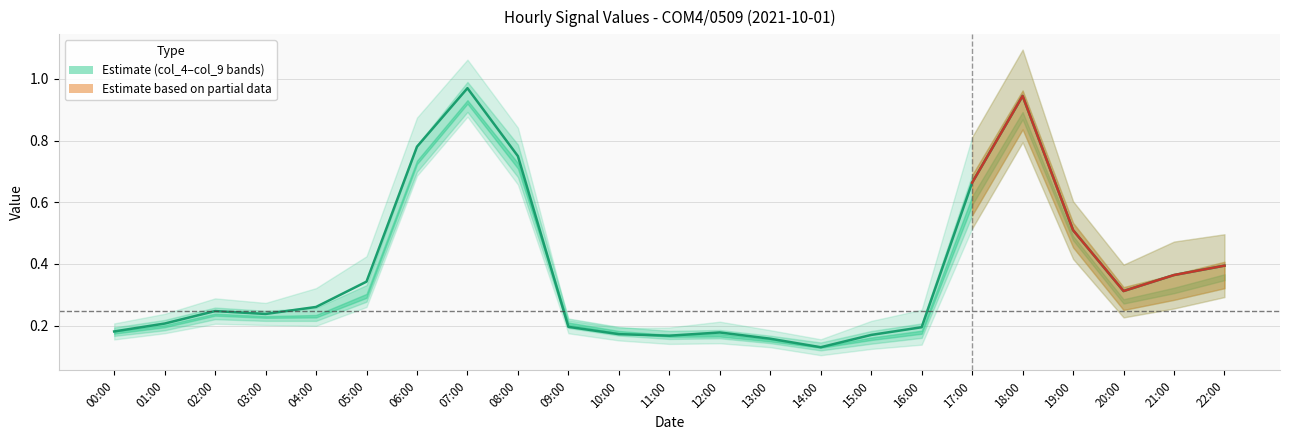

The value of col_8 at 15:00 is 0.1. True or false?

True